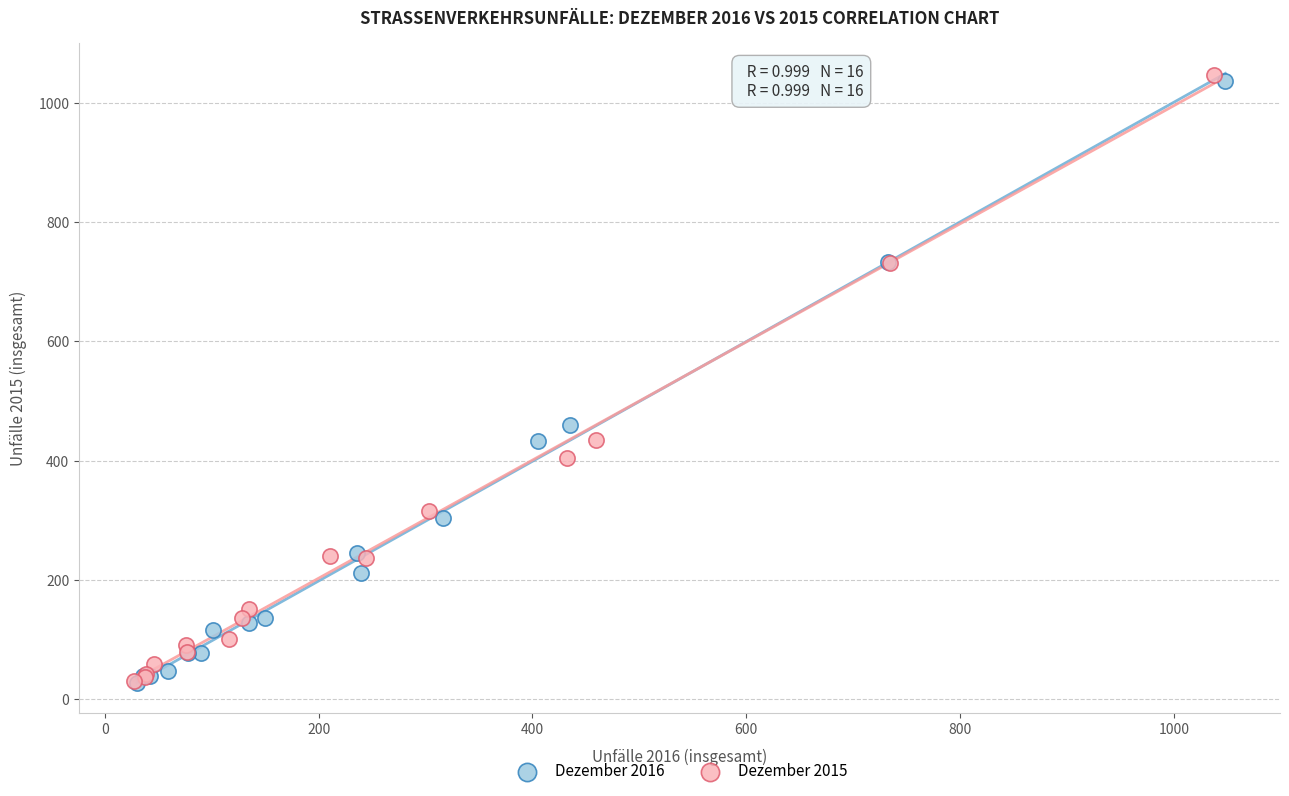

Which series has the largest Y range (max minus min)?

Dezember 2015